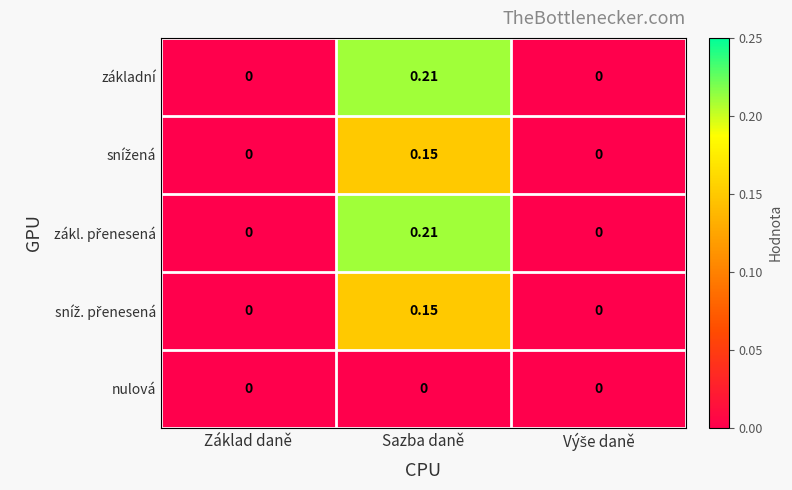

At which category is the sum across all series the highest?

Sazba daně